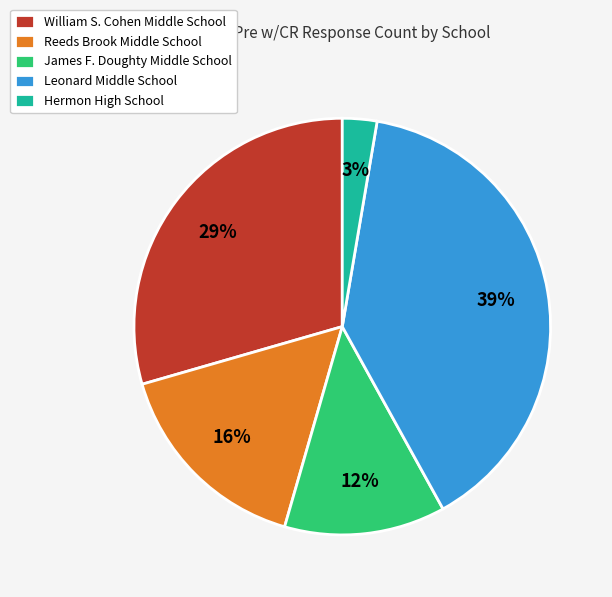

Does Leonard Middle School represent more than half of the total?

No